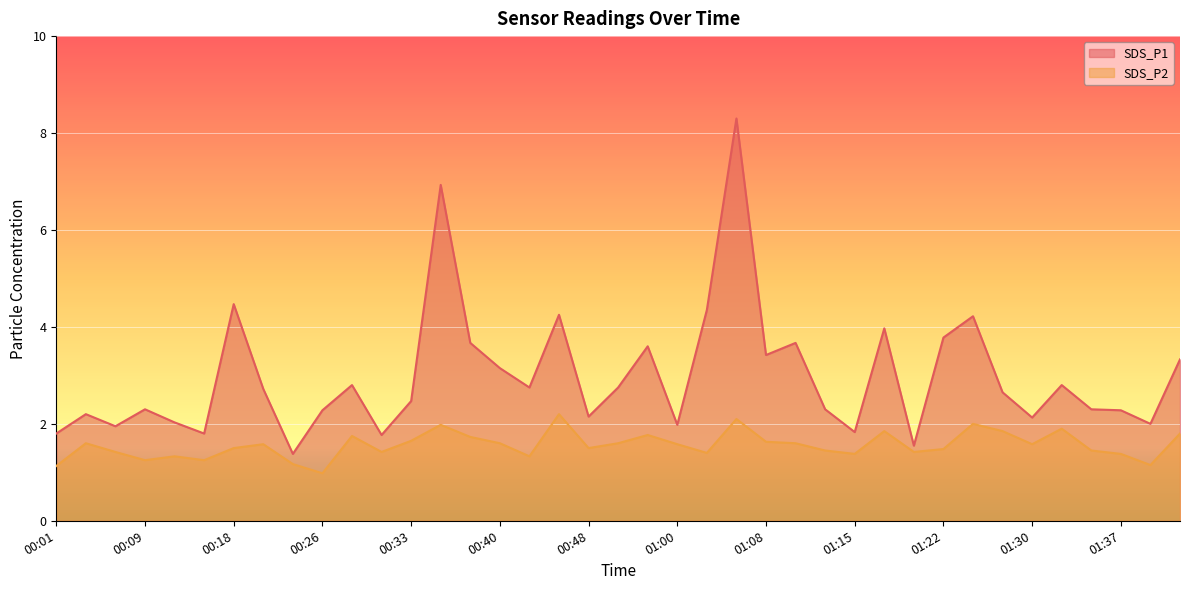

Rank the series by their maximum value, from highest to lowest.

SDS_P1, SDS_P2